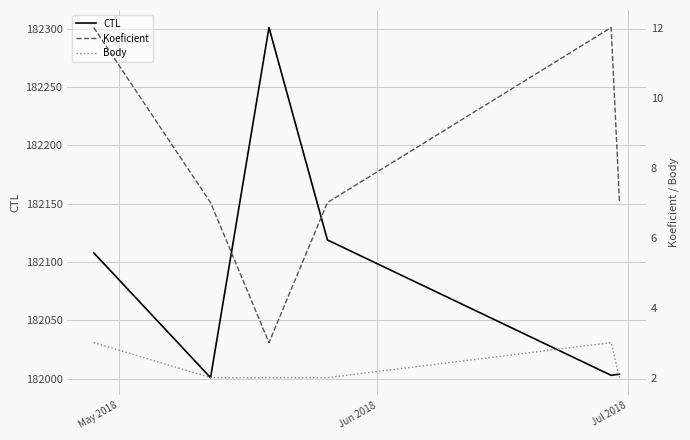

List the series in order of their peak value, lowest first.

Body, Koeficient, CTL